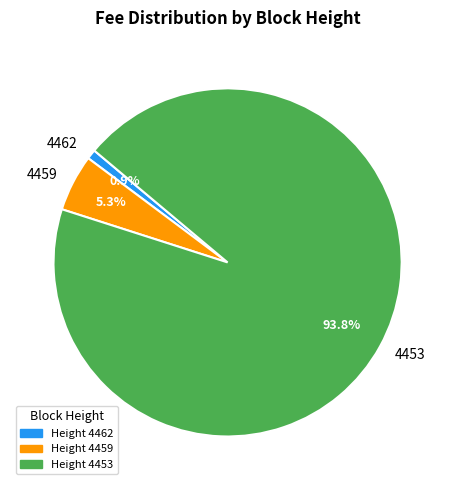

Does 4459 account for over 50% of the chart?

No